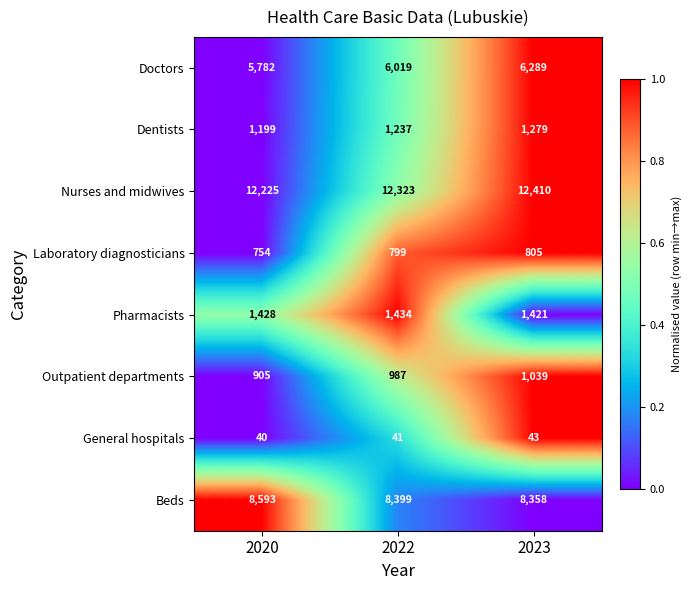

Rank the categories by Laboratory diagnosticians value from lowest to highest.

2020, 2022, 2023